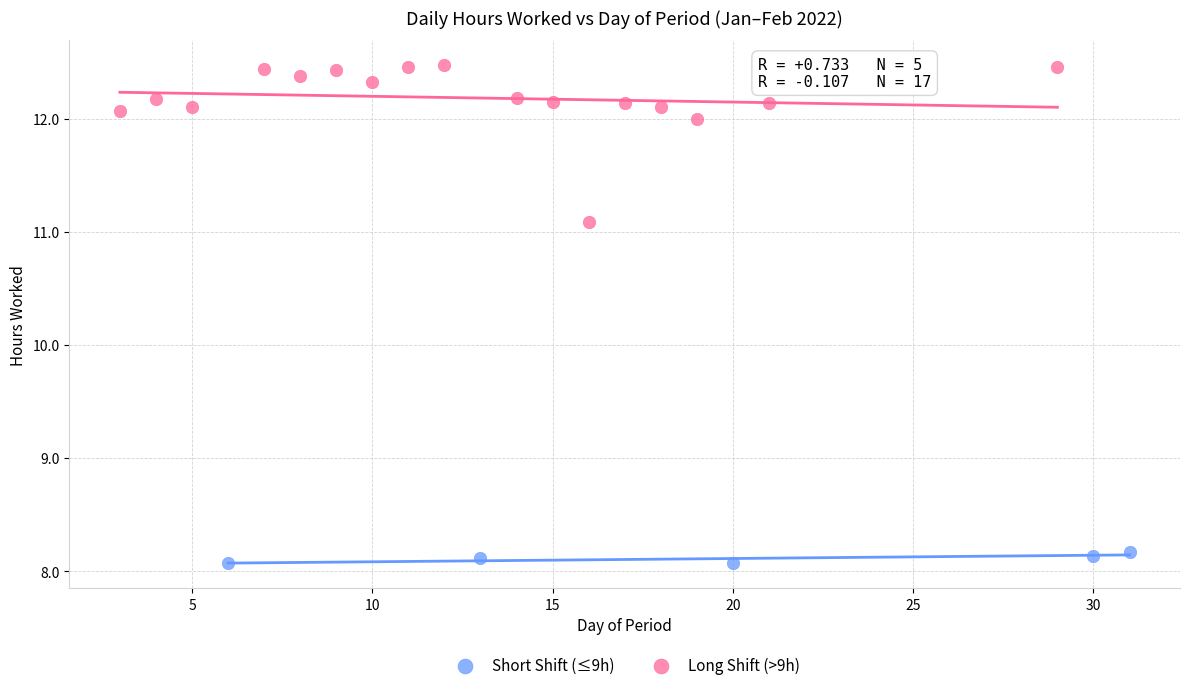

Which series contains the lowest Y value?

Short Shift (≤9h)